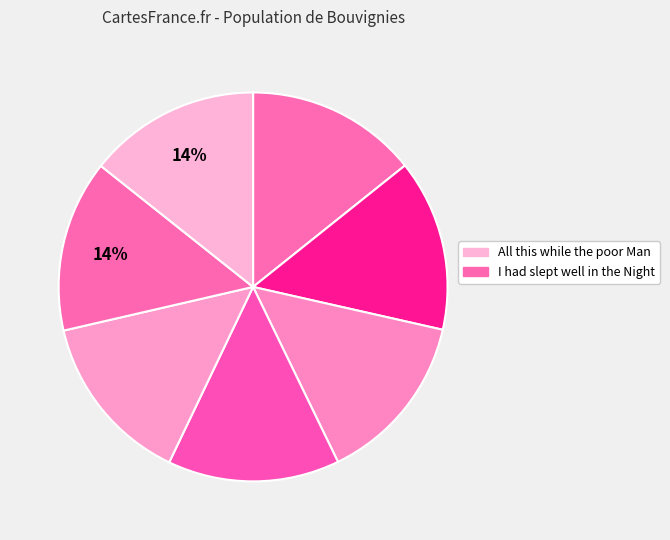

Does any single category account for the majority?

No